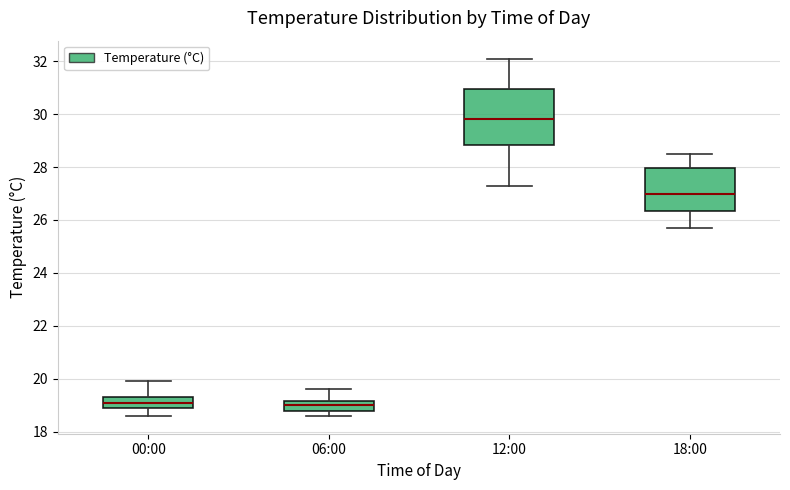

Which box's median line is the highest?

12:00